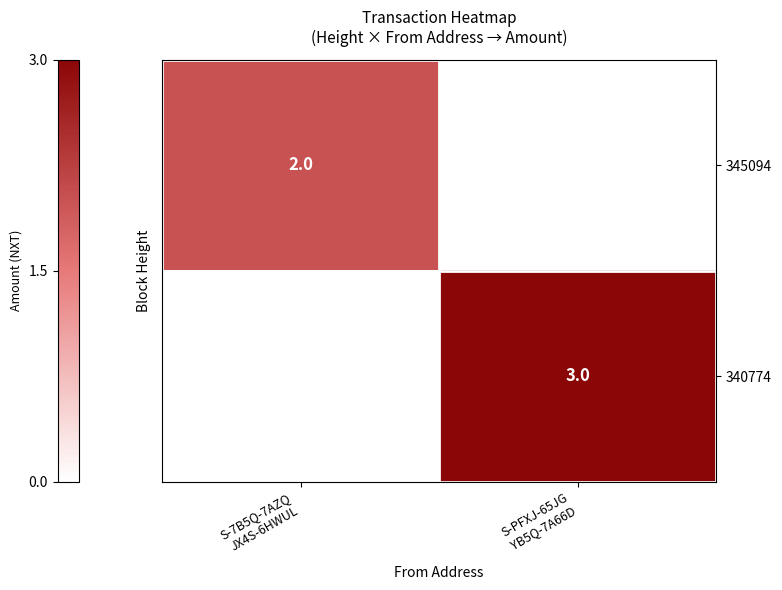

At which label does 345094 reach its minimum?

S-PFXJ-65JG YB5Q-7A66D